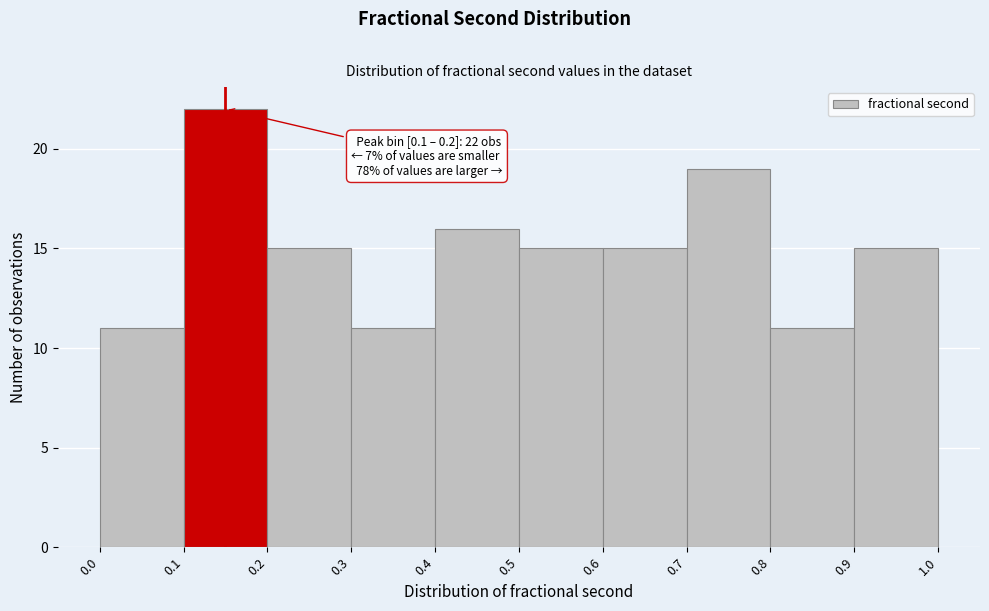

Which range on the x-axis has the tallest bar?

0.1 to 0.2